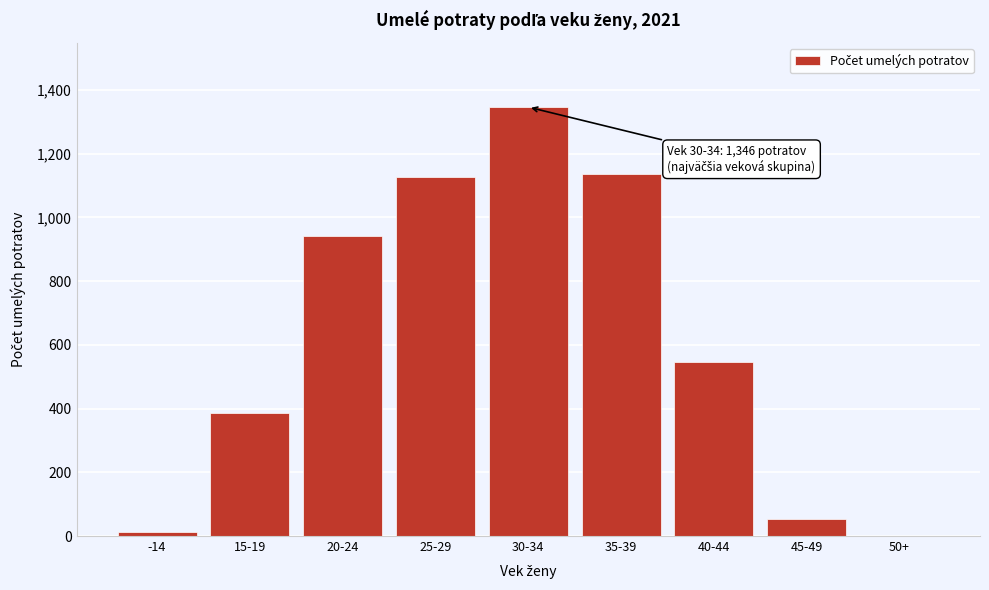

Reading left to right, list all the values displayed in this chart.

-14=14	15-19=386	20-24=943	25-29=1127	30-34=1346	35-39=1135	40-44=547	45-49=54	50+=0